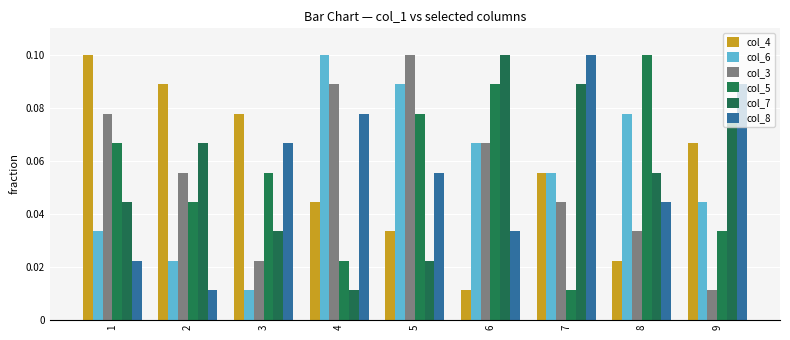

Between 1 and 7, which series saw the biggest shift?

col_8